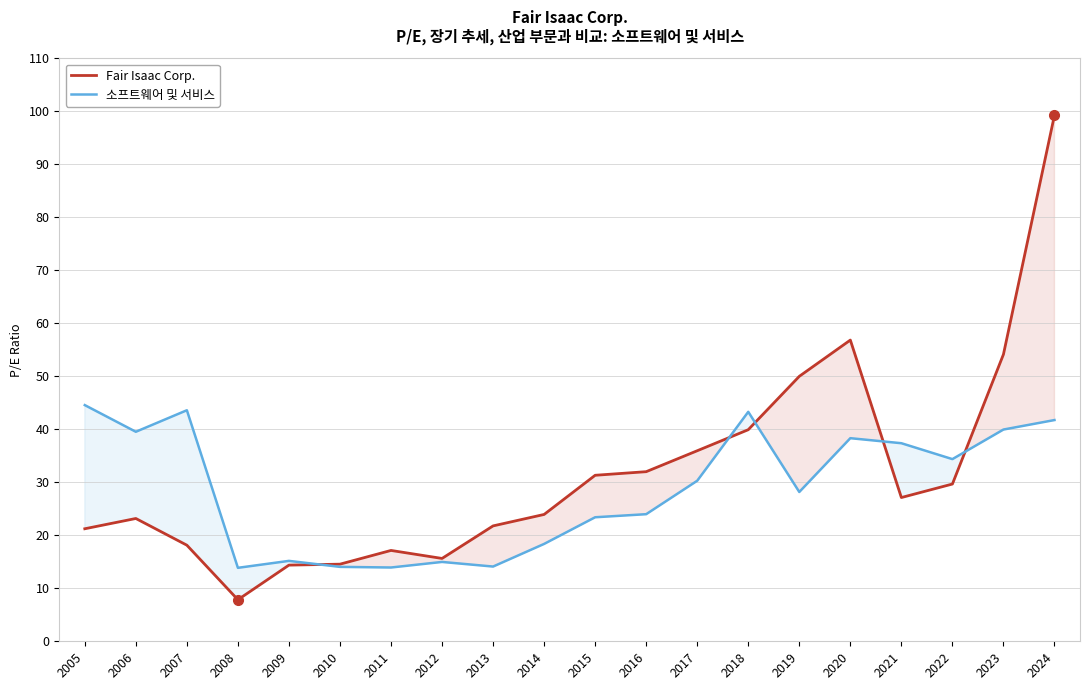

Reading right to left, transcribe all the data shown in this chart.

Fair Isaac Corp.: 99.3	54.1	29.7	27.1	56.8	50.0	39.9	36.0	32.0	31.3	23.9	21.8	15.6	17.1	14.6	14.4	7.8	18.1	23.2	21.2
소프트웨어 및 서비스: 41.7	40.0	34.4	37.4	38.3	28.2	43.3	30.3	24.0	23.4	18.4	14.1	15.0	13.9	14.0	15.2	13.9	43.6	39.5	44.6